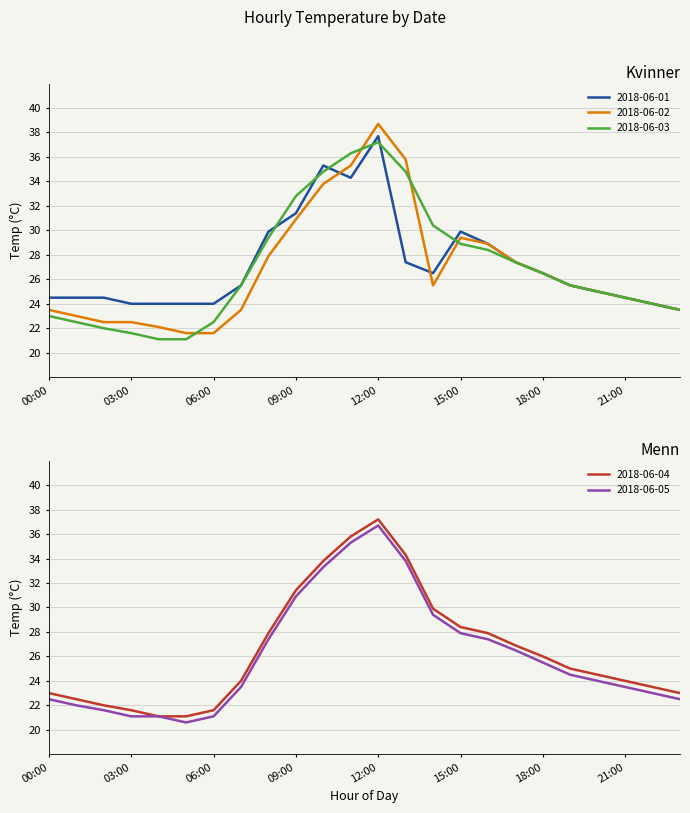

Where is 2018-06-02 nearest to the value 30?

15:00